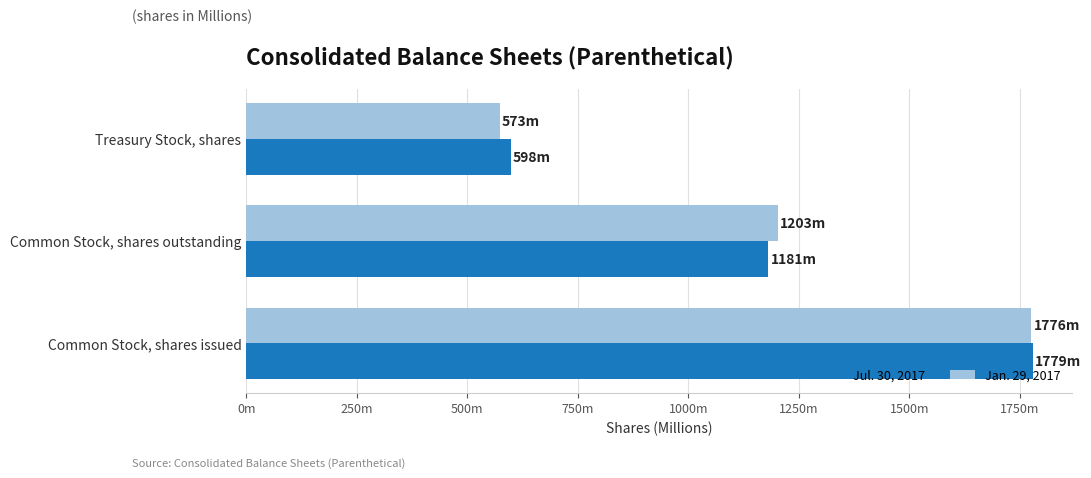

Which series has the widest spread of values?

Jan. 29, 2017